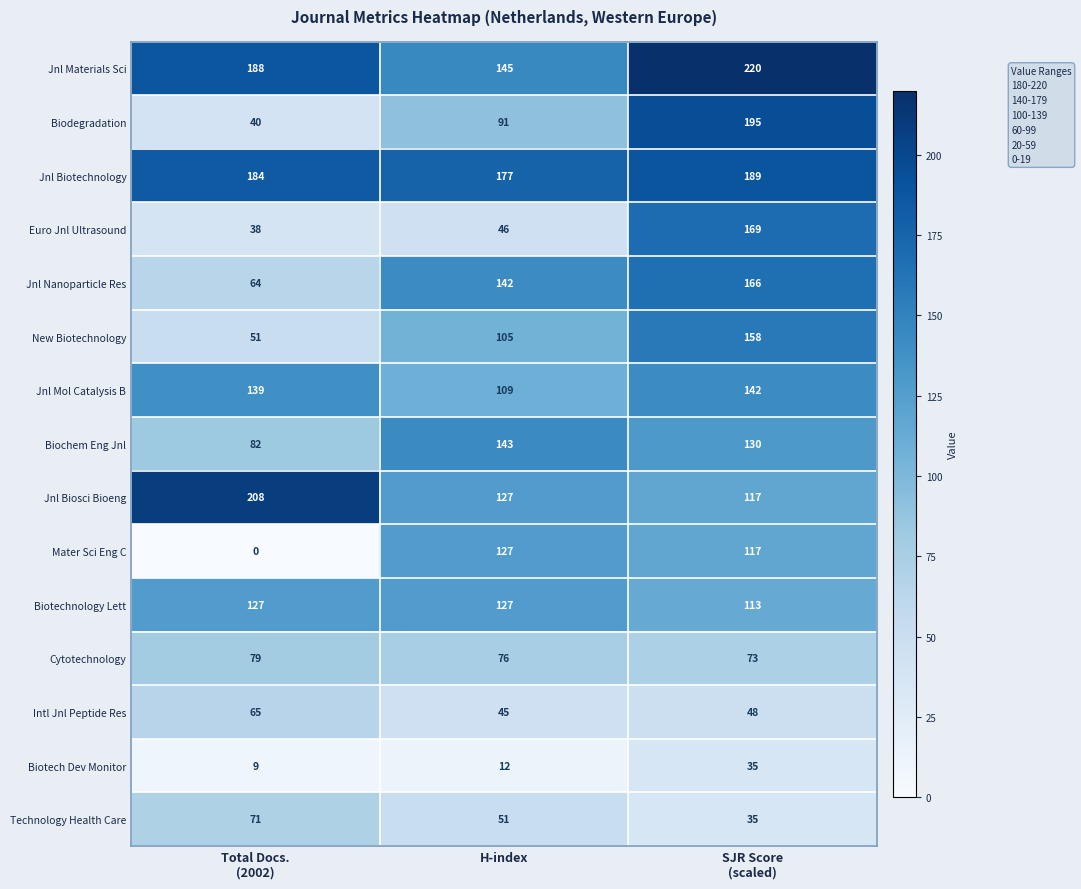

Where is Euro Jnl Ultrasound nearest to the value 103?

H-index